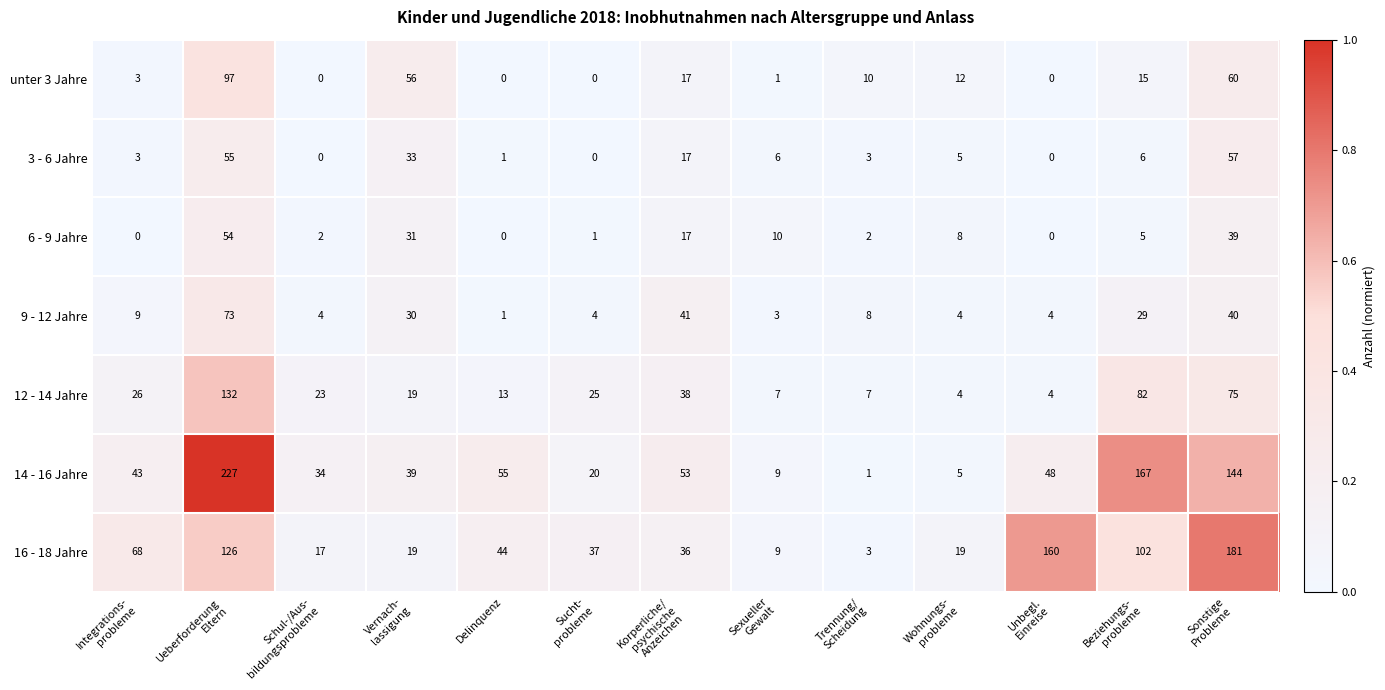

What is the highest value of the 6 - 9 Jahre series?

54